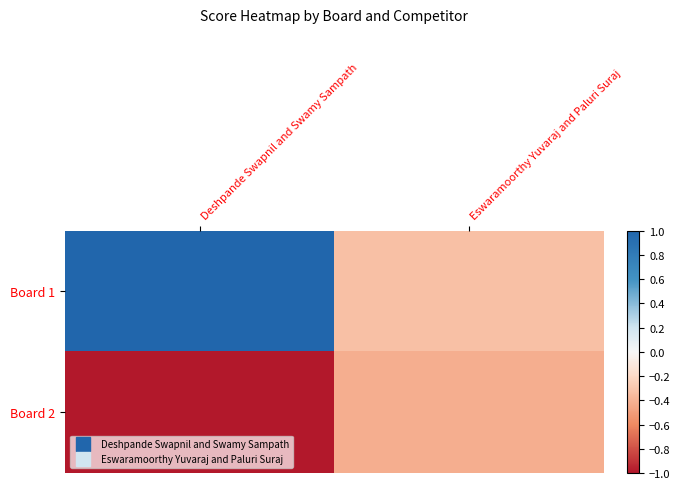

Rank the series by their average value, from lowest to highest.

Board 2, Board 1